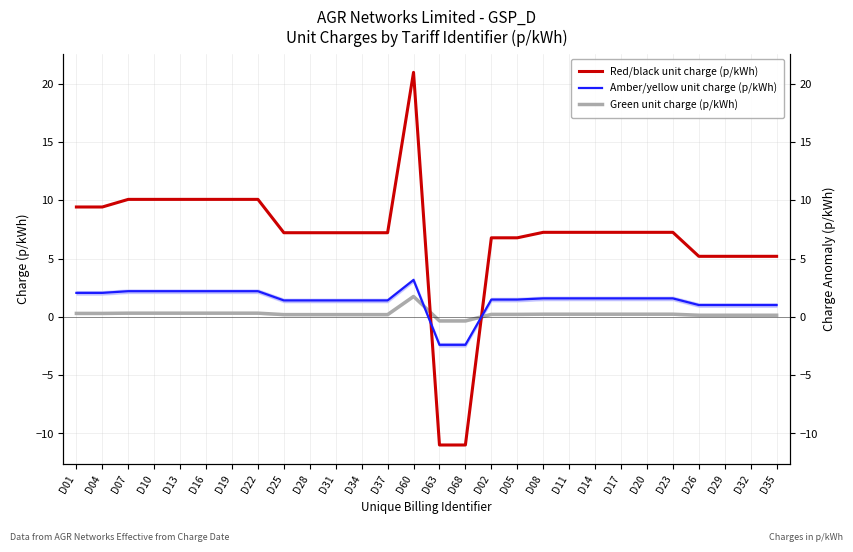

Does the chart have visible grid lines?

Yes